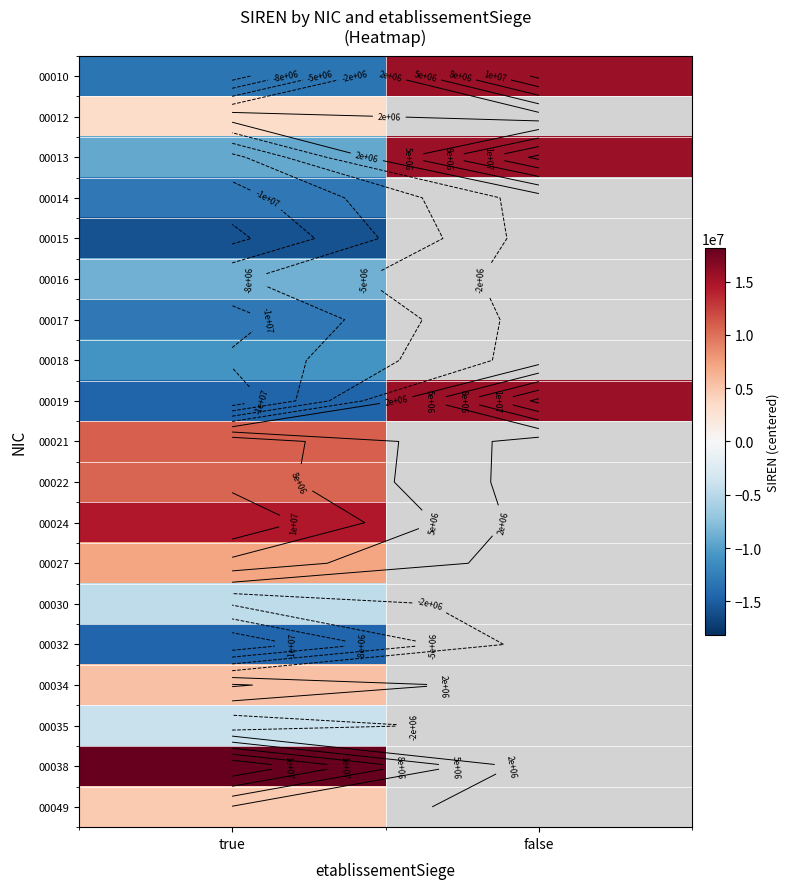

What value does the 00013 series have at false?

15724529.2